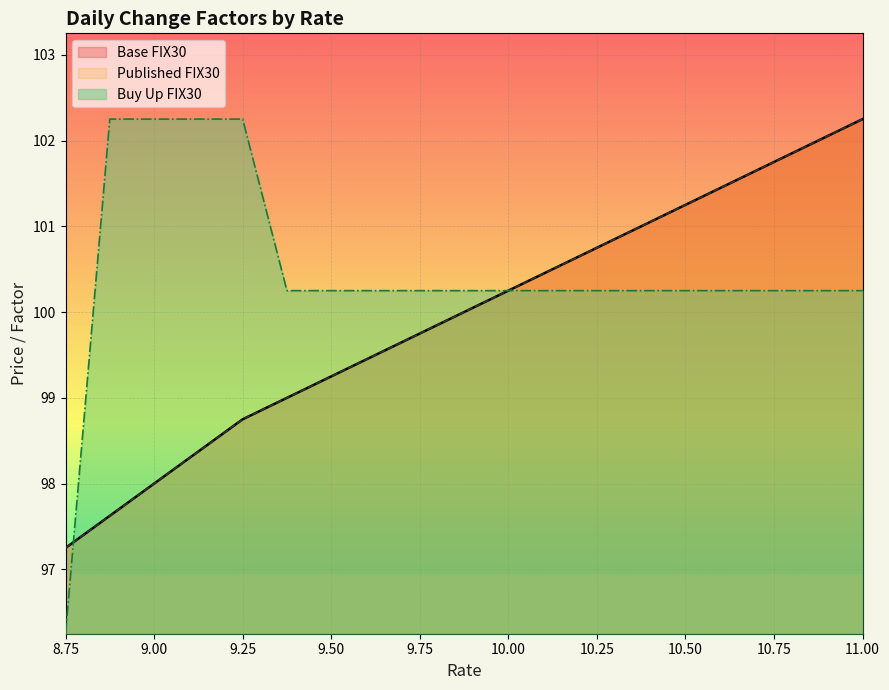

How many lines are shown in the chart?

3